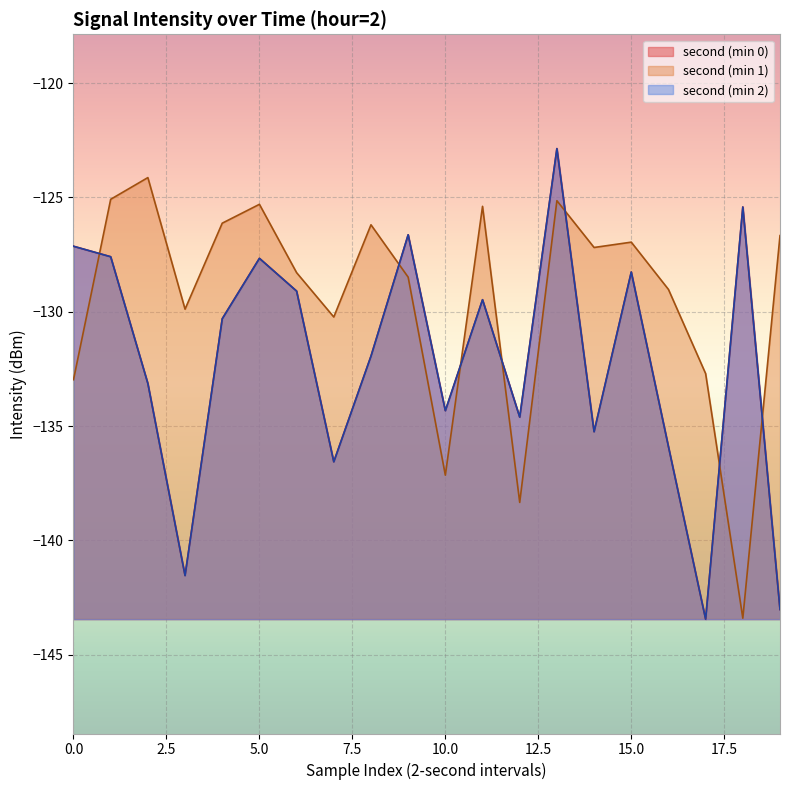

The value at 12 is -53.9. True or false?

False